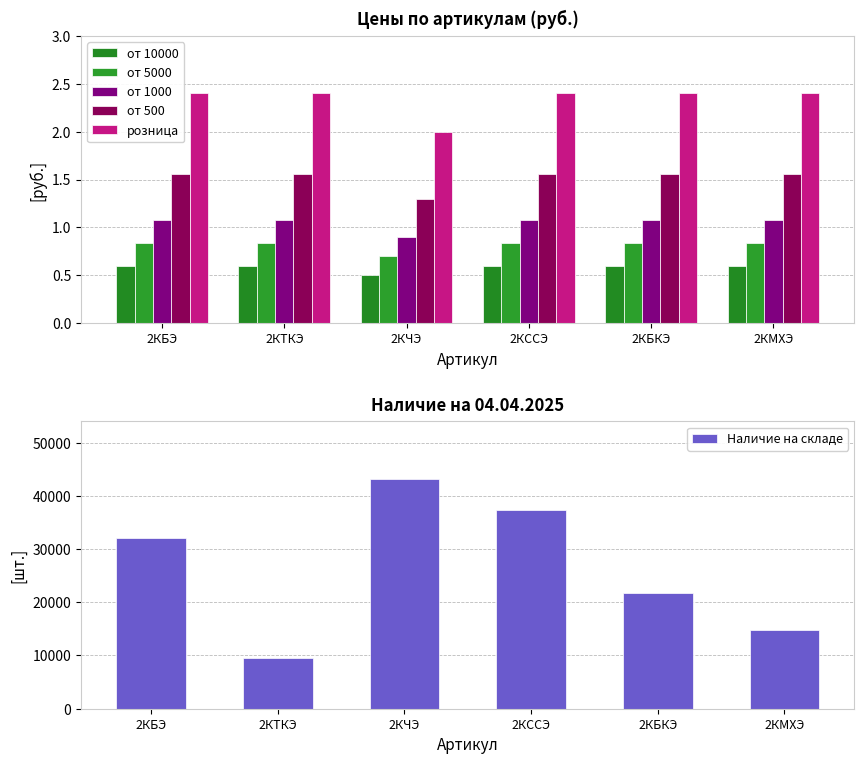

Read the от 500 value at 2КТКЭ.

1.6